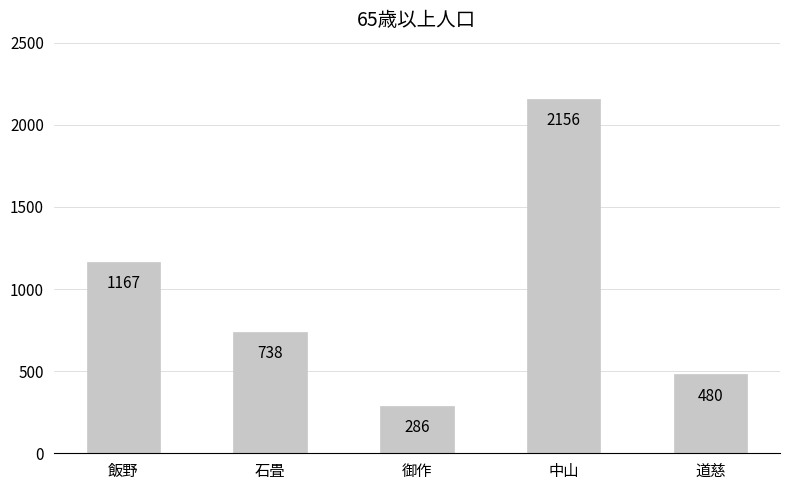

At which label is the value closest to 1221?

飯野